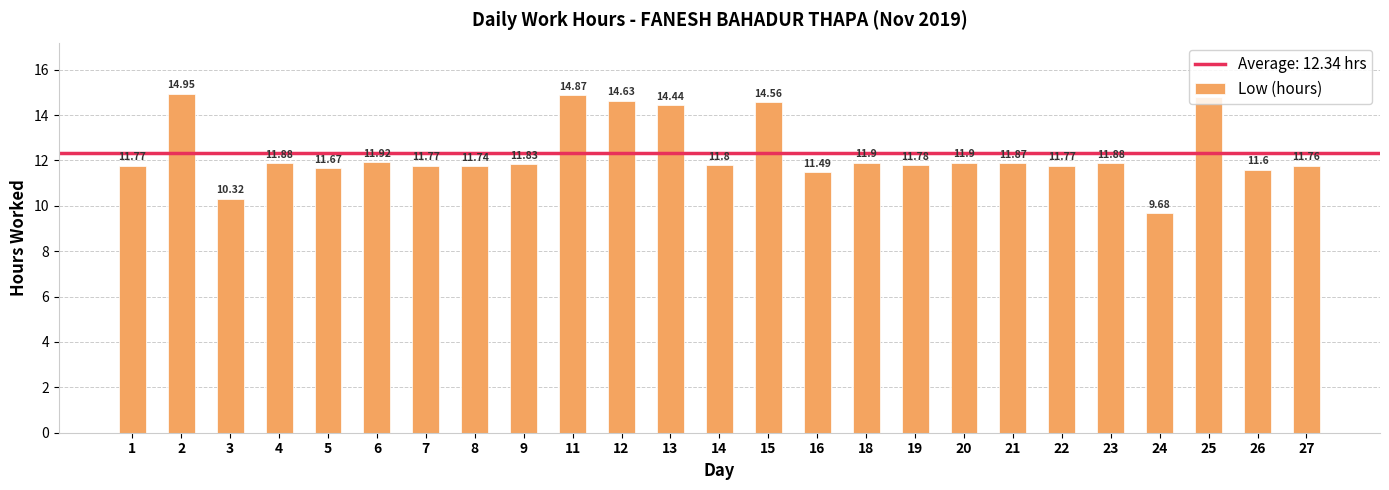

At which label is the value closest to 12?

6